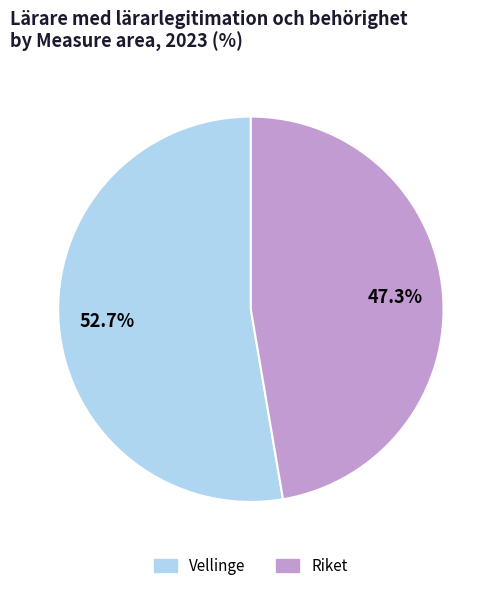

Does any single category account for the majority?

Yes